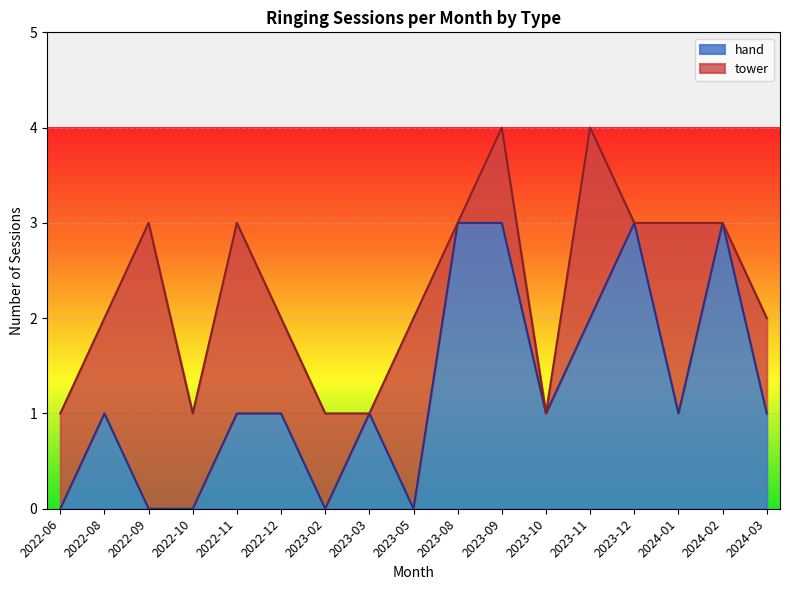

What are all the series names shown in the legend?

hand, tower